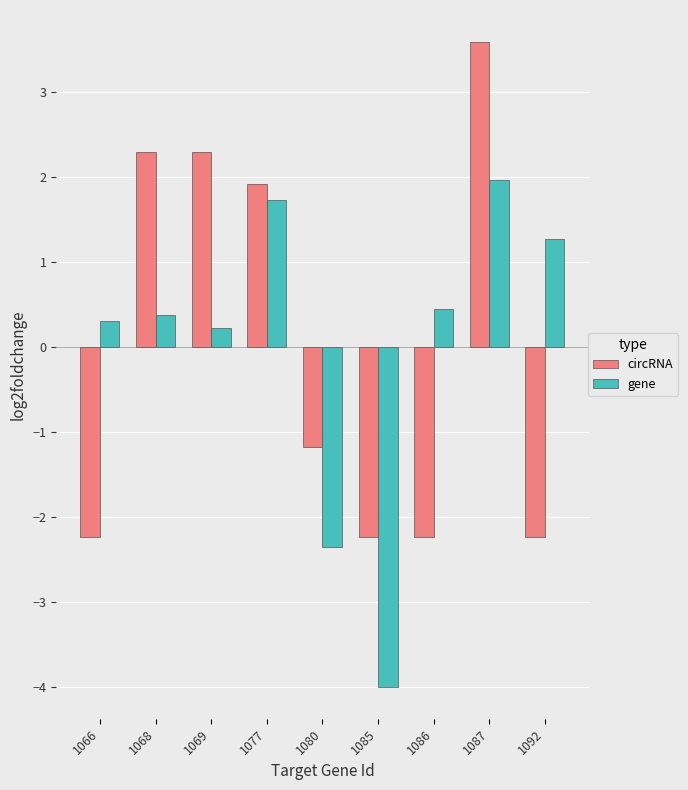

At which category does the chart reach its minimum across all series?

1085